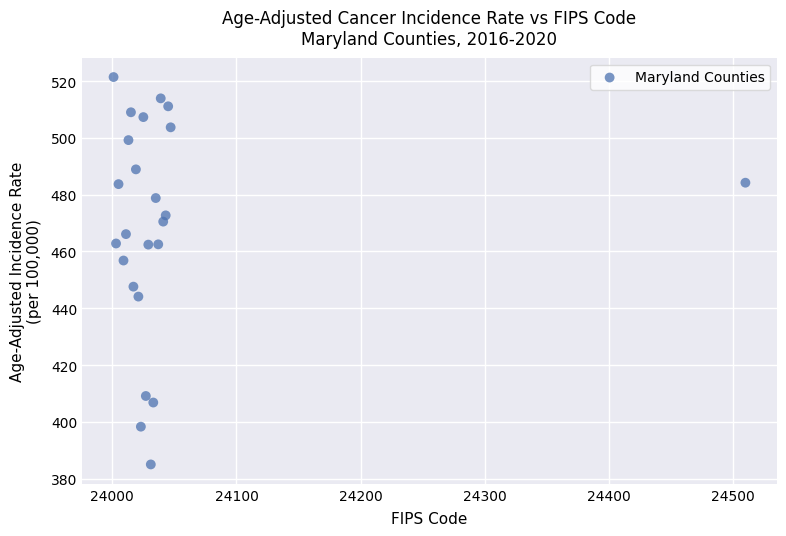

What Y value in the scatter plot is closest to 453?

456.8